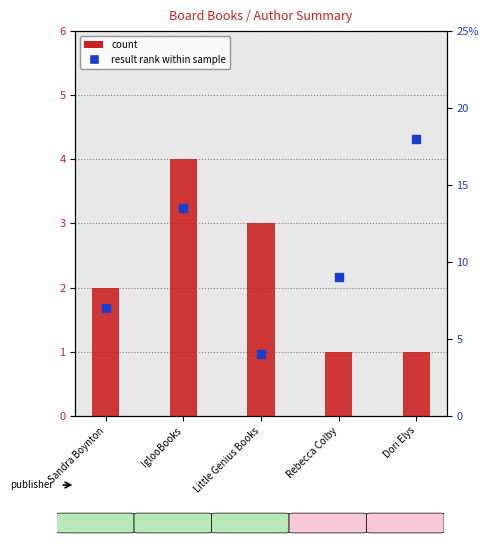

What is the total value across all series at Rebecca Colby?

10.0